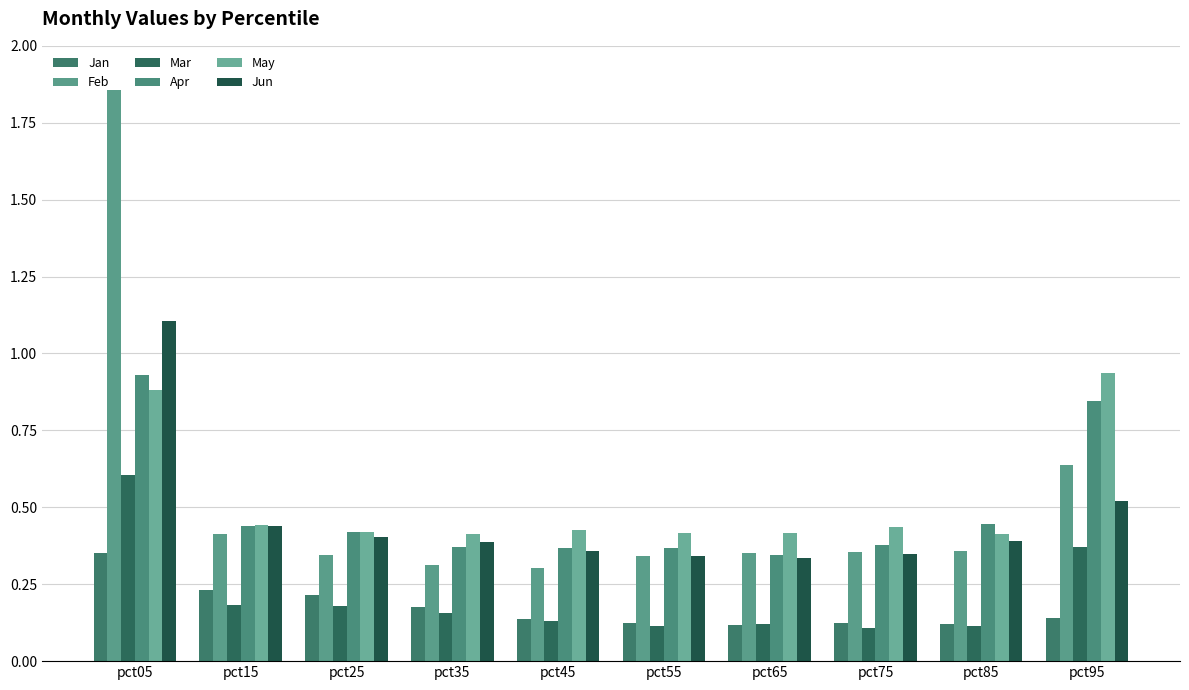

How many groups of bars are there?

10